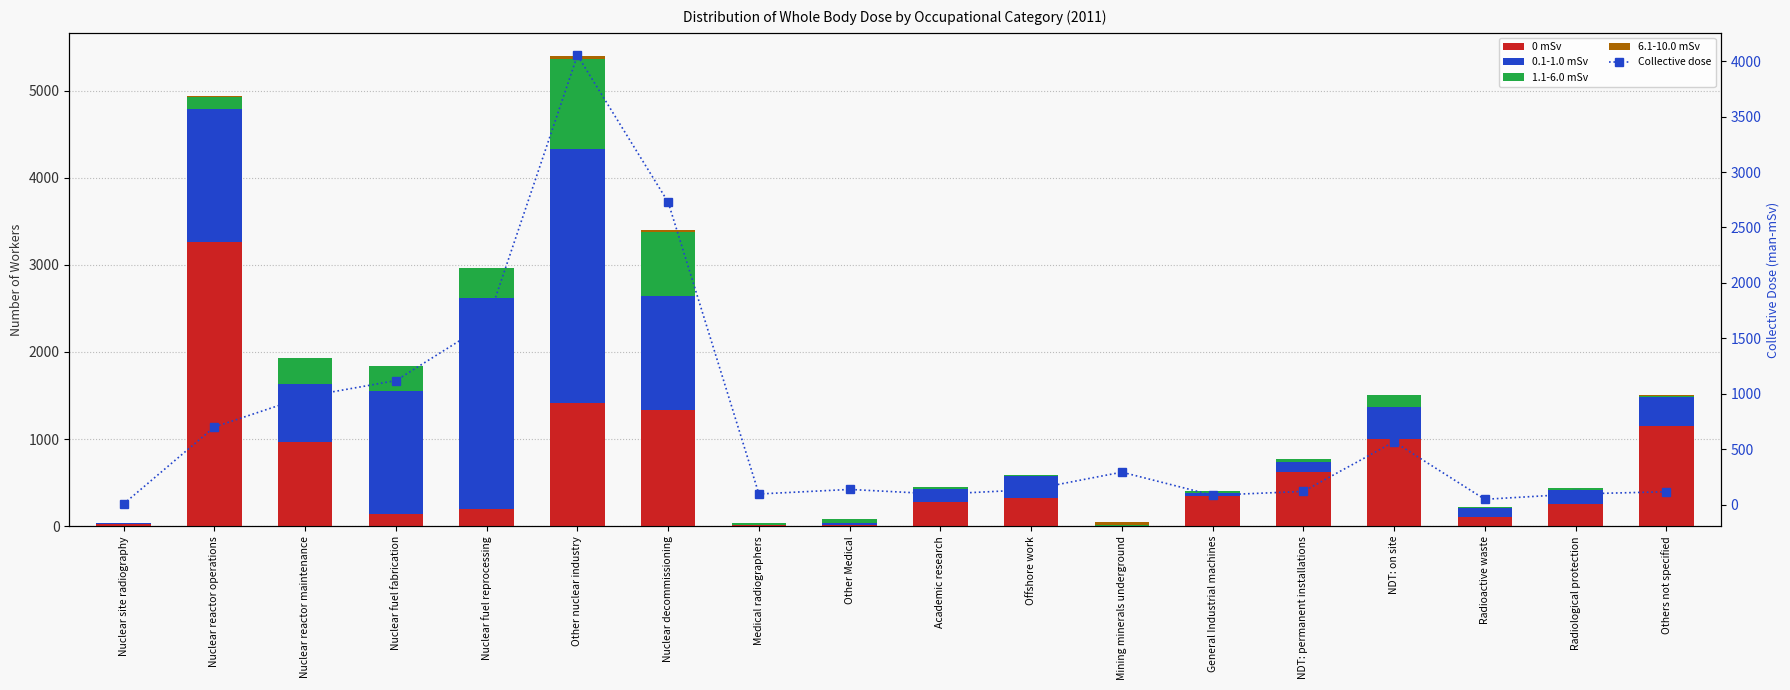

The Collective dose series shows 6 at Nuclear site radiography. True or false?

True